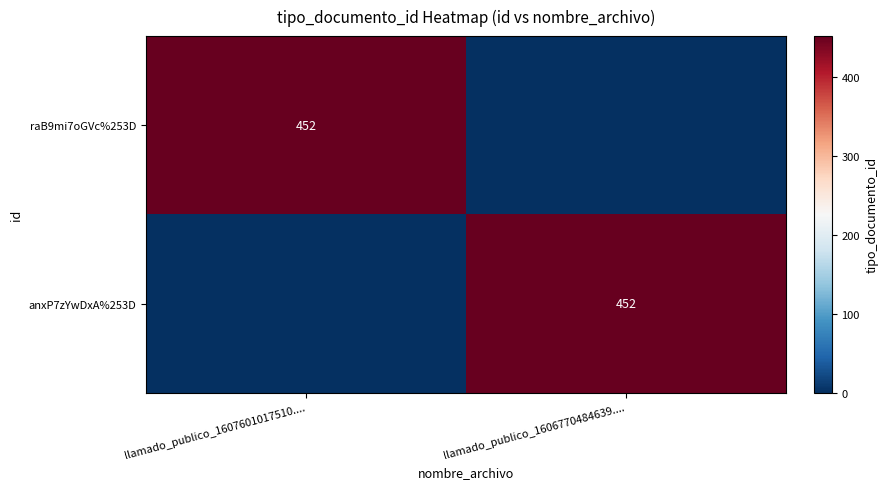

The anxP7zYwDxA%253D series shows 452 at llamado_publico_1606770484639..... True or false?

True